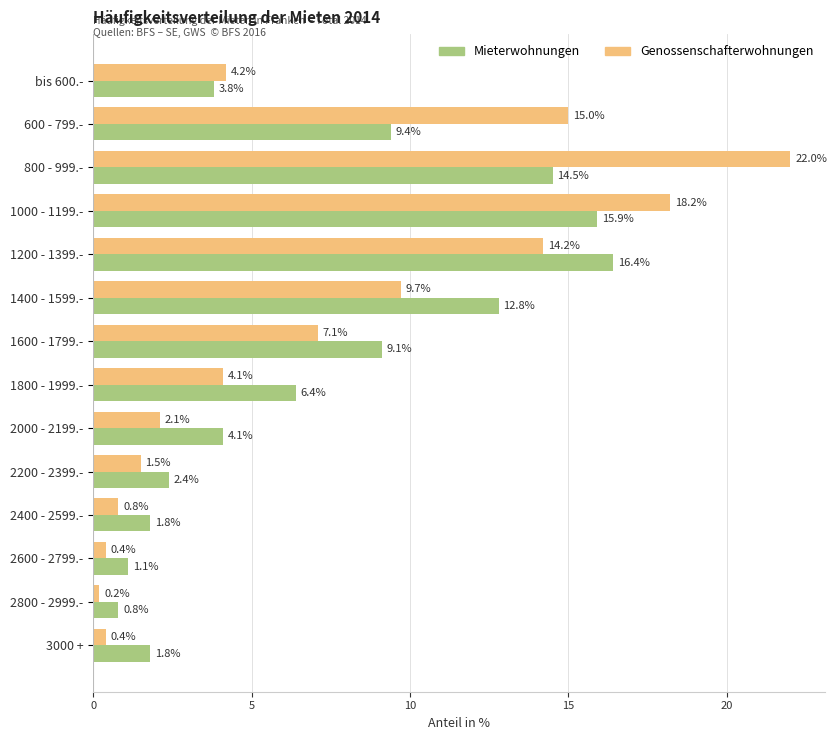

Rank the series by their maximum value, from highest to lowest.

Genossenschafterwohnungen, Mieterwohnungen